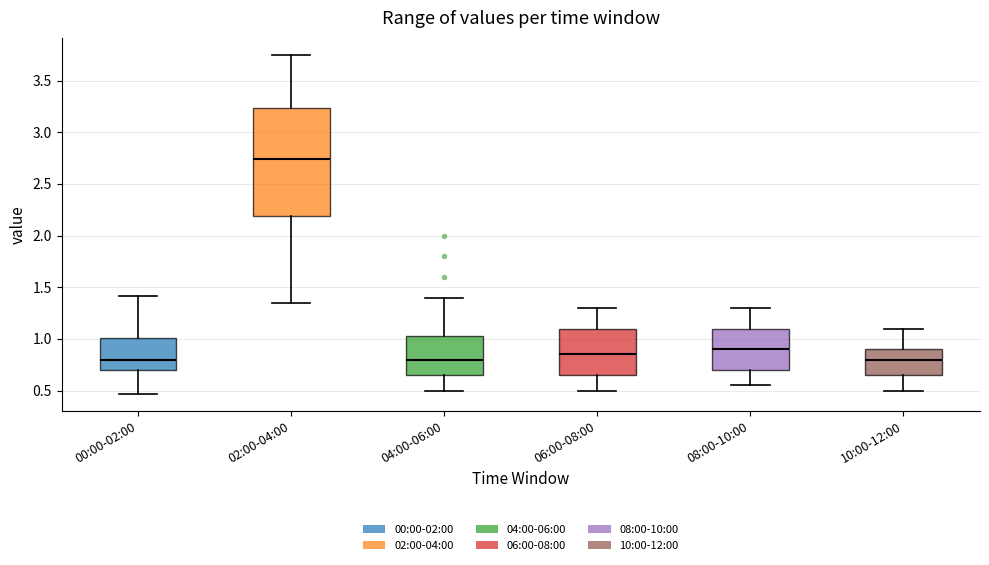

Where does the lower whisker of the box for 08:00-10:00 end on the y-axis? The values are not printed on the chart, so give them approximately, as read against the axis.

0.55